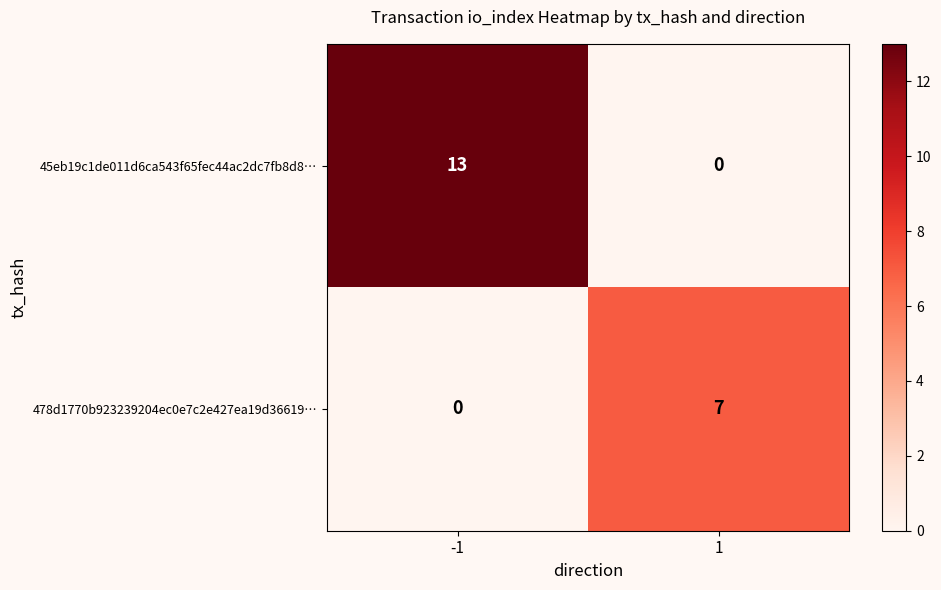

Rank the series by their maximum value, from highest to lowest.

45eb19c1de011d6ca543f65fec44ac2dc7fb8d8…, 478d1770b923239204ec0e7c2e427ea19d36619…